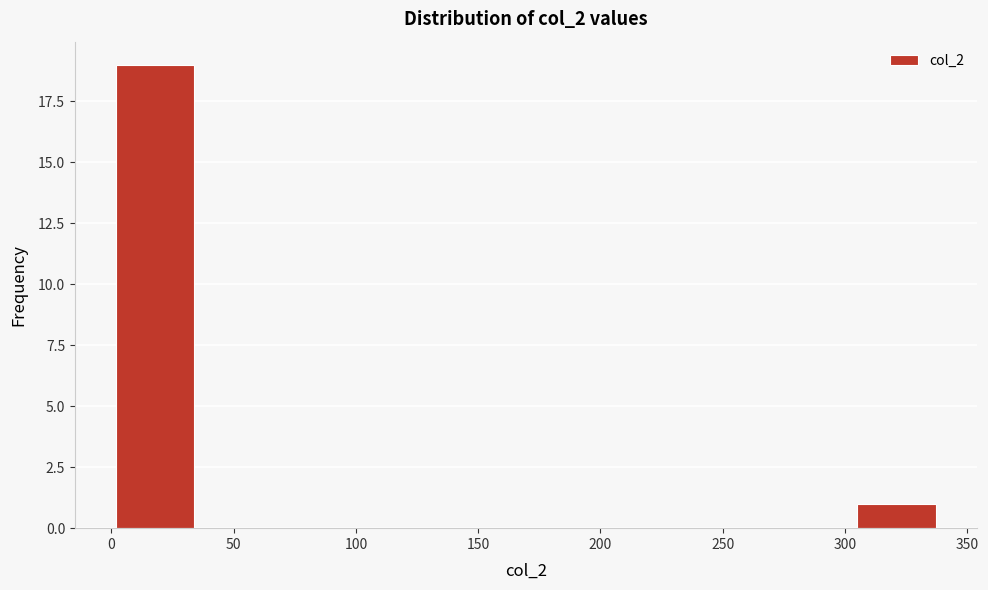

How tall is the bar that spans 305 to 340 on the x-axis? Neither the bar edges nor the heights are printed on the chart, so give them approximately, as read against the axes.

1